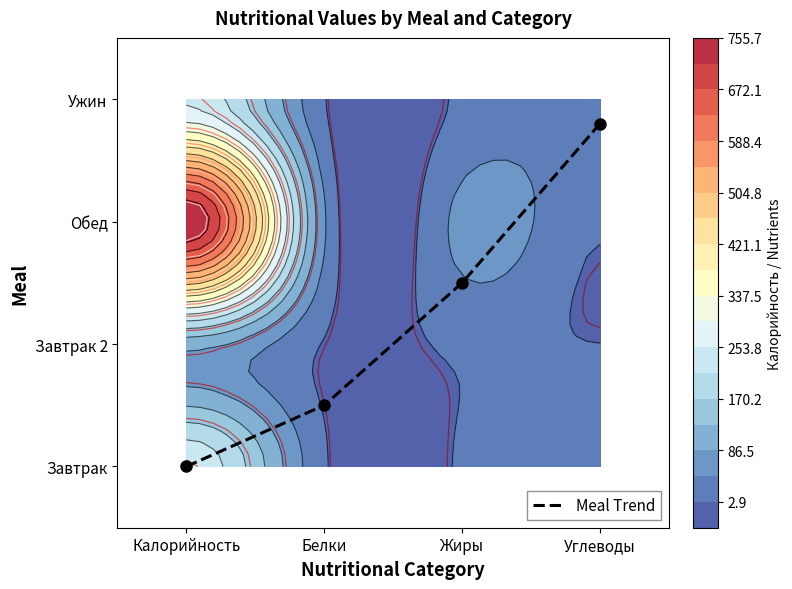

What is the change in value from Калорийность to Белки?

+0.5